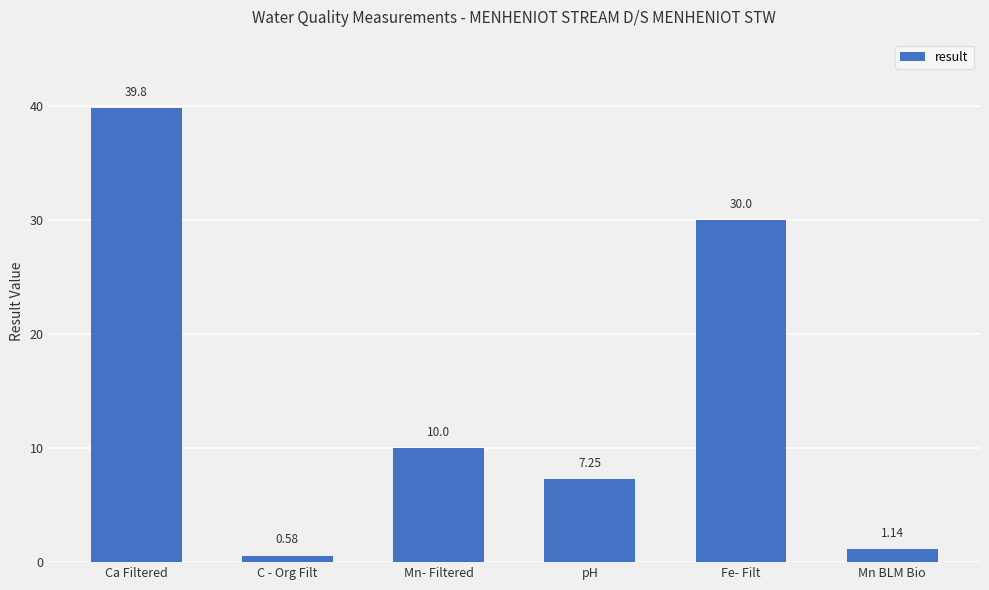

Between pH and Mn- Filtered, which is larger?

Mn- Filtered